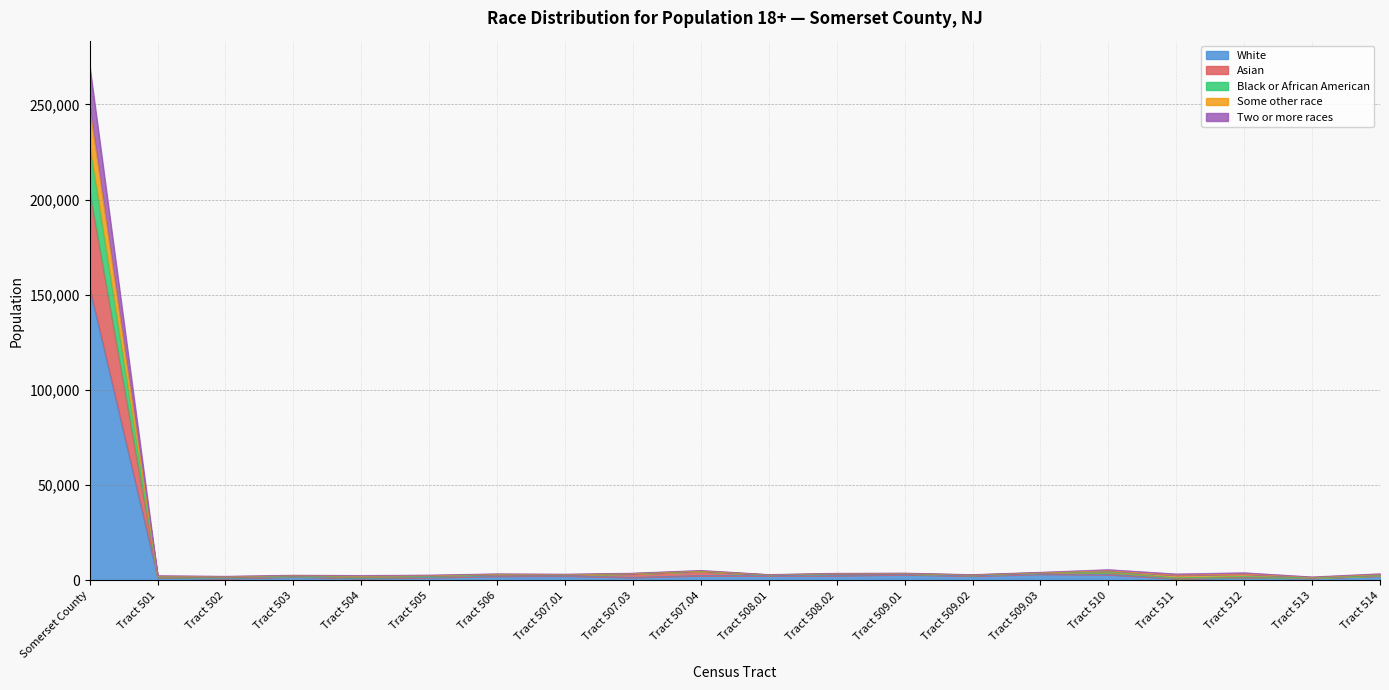

Does the chart display data point markers on the line(s)?

No